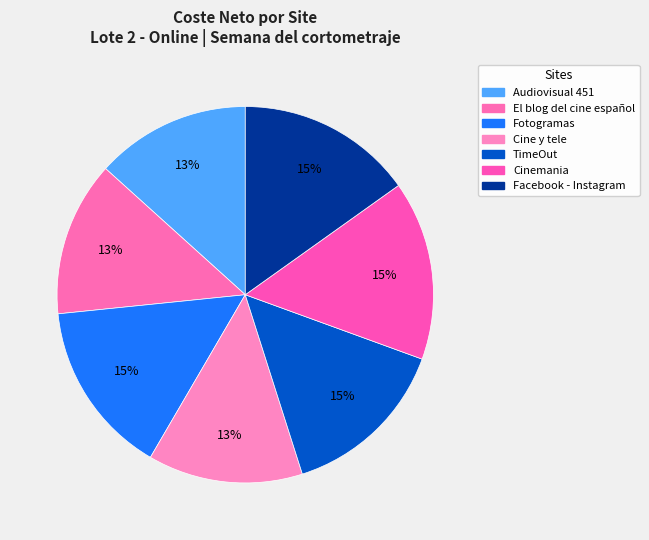

Count the number of slices in the pie.

7